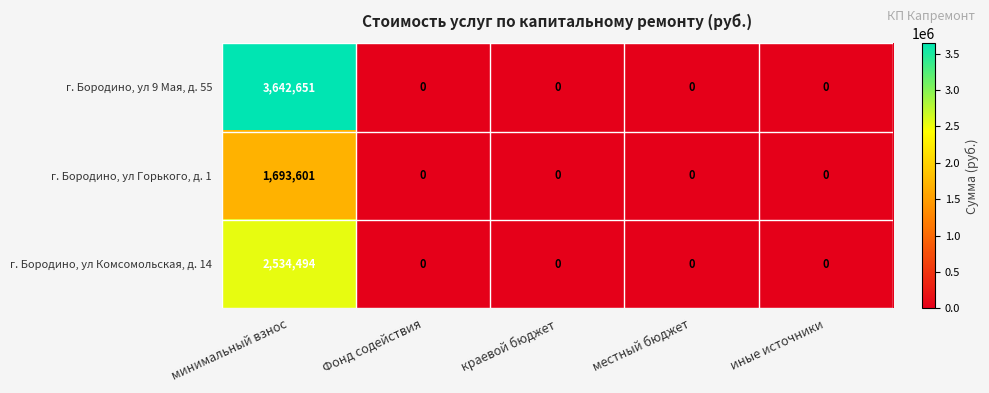

Reading left to right, extract all data points from this chart.

г. Бородино, ул 9 Мая, д. 55: 3642651	0	0	0	0
г. Бородино, ул Горького, д. 1: 1693601	0	0	0	0
г. Бородино, ул Комсомольская, д. 14: 2534494	0	0	0	0